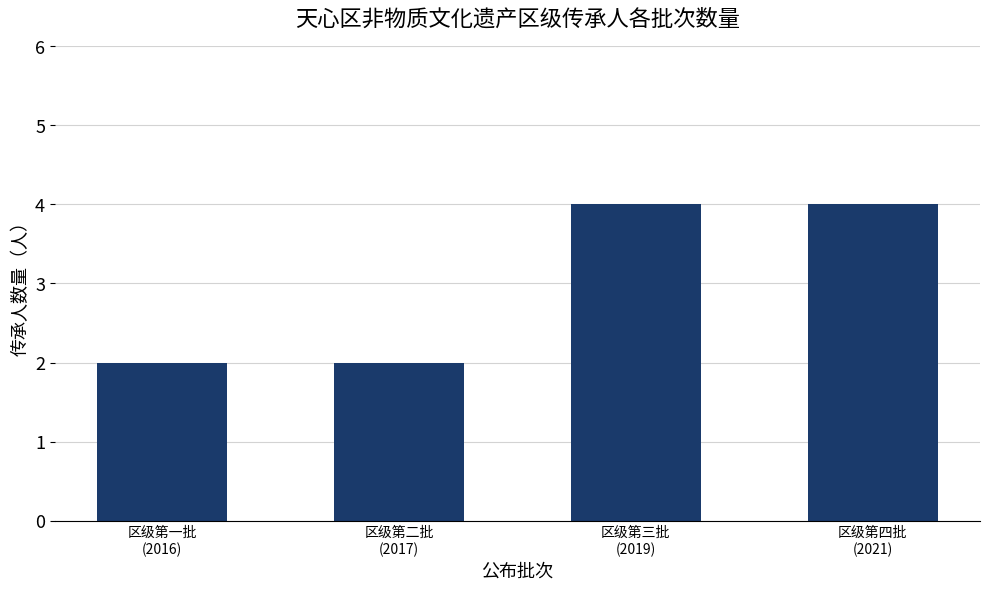

What is the maximum value shown in the chart?

4